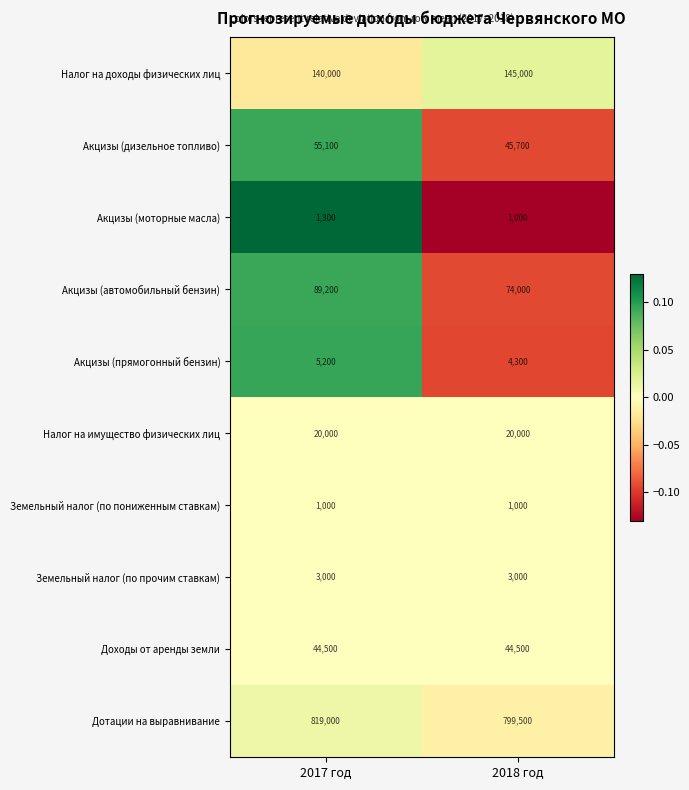

How many categories are shown in the chart?

2